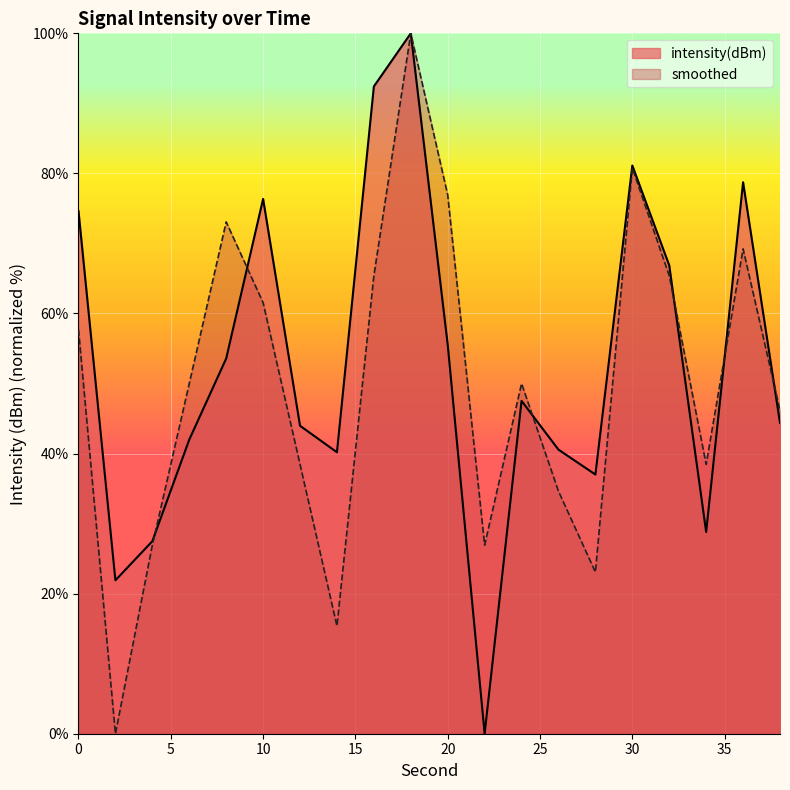

At which category is the sum across all series the highest?

18